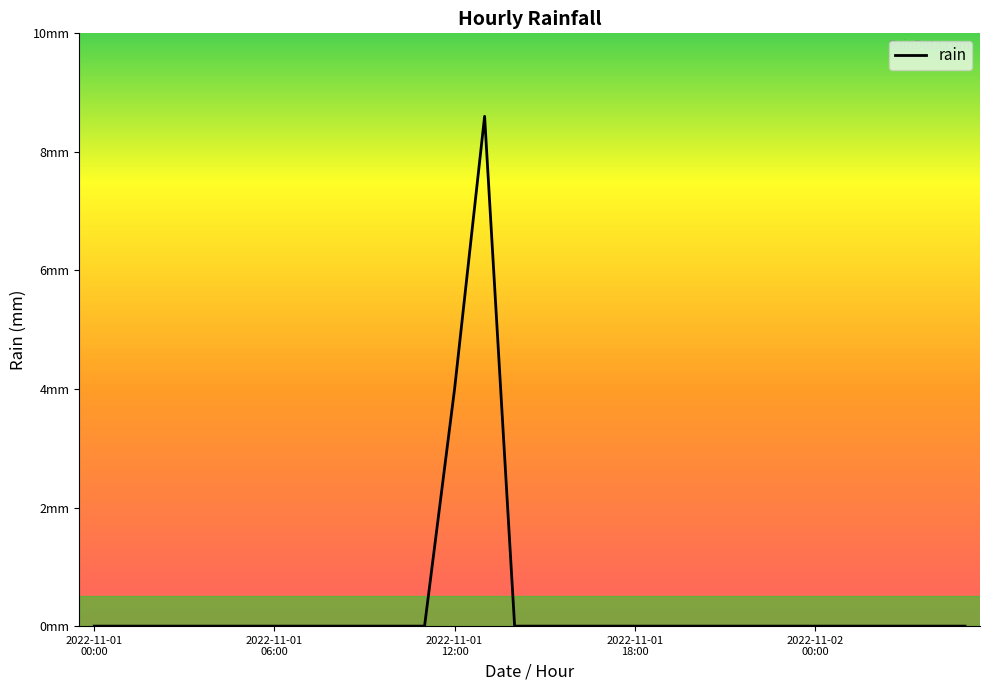

Does the chart display data point markers on the line(s)?

No